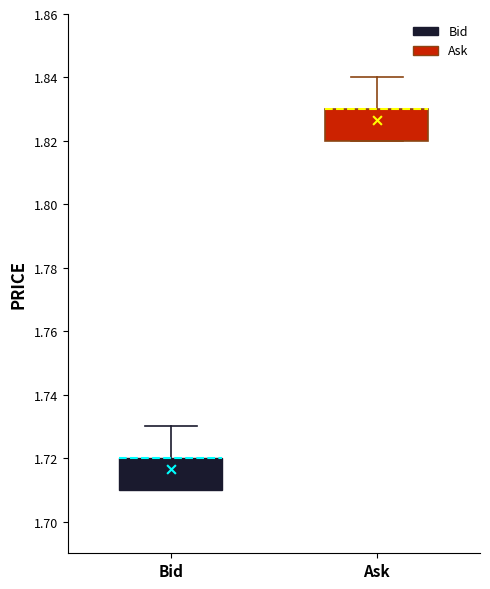

Reading left to right, read every box against the y-axis: the position of its median line, the range the box covers, and the ends of its whiskers. The values are not printed on the chart, so give them approximately, as read against the axis.

Bid: median 1.72 (drawn on the box's upper edge), box 1.71 to 1.72, whiskers 1.71 to 1.73
Ask: median 1.83 (drawn on the box's upper edge), box 1.82 to 1.83, whiskers 1.82 to 1.84